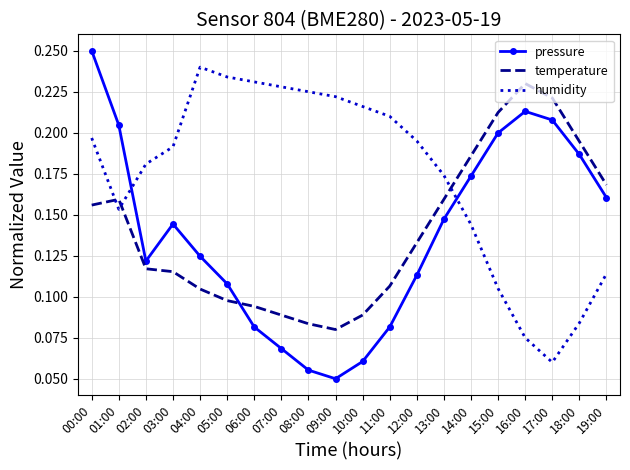

After their last crossing, which series has the higher values: temperature or humidity?

temperature